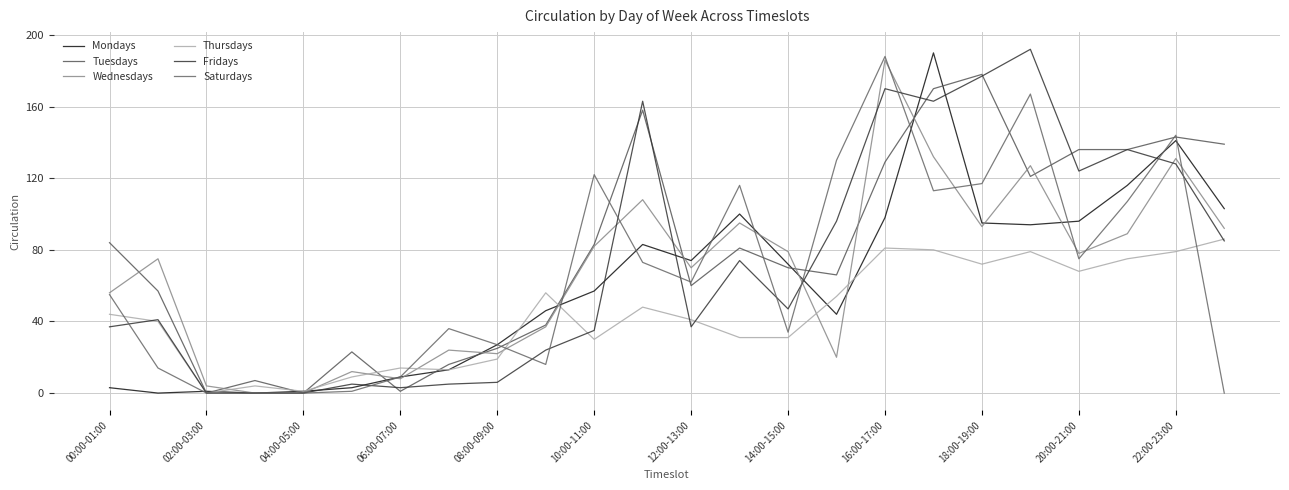

How many series are shown in this chart?

6